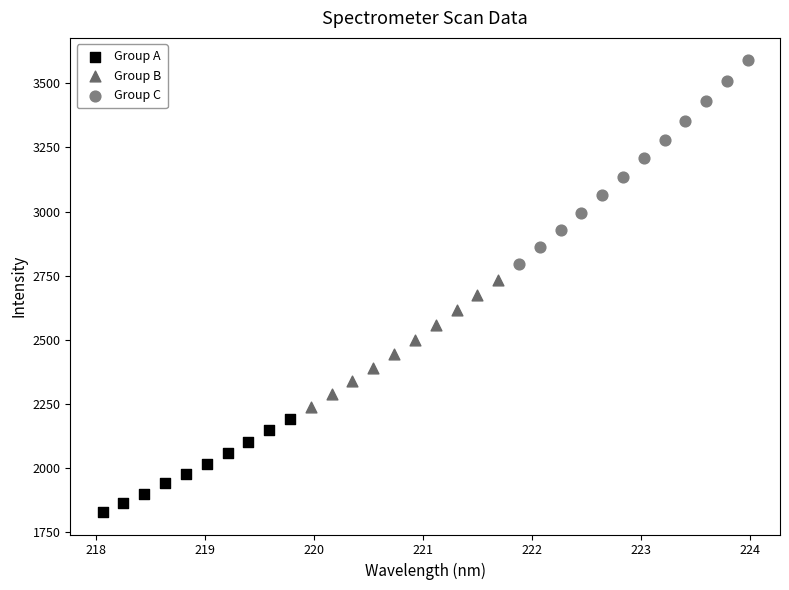

Which series contains the lowest Y value?

Group A